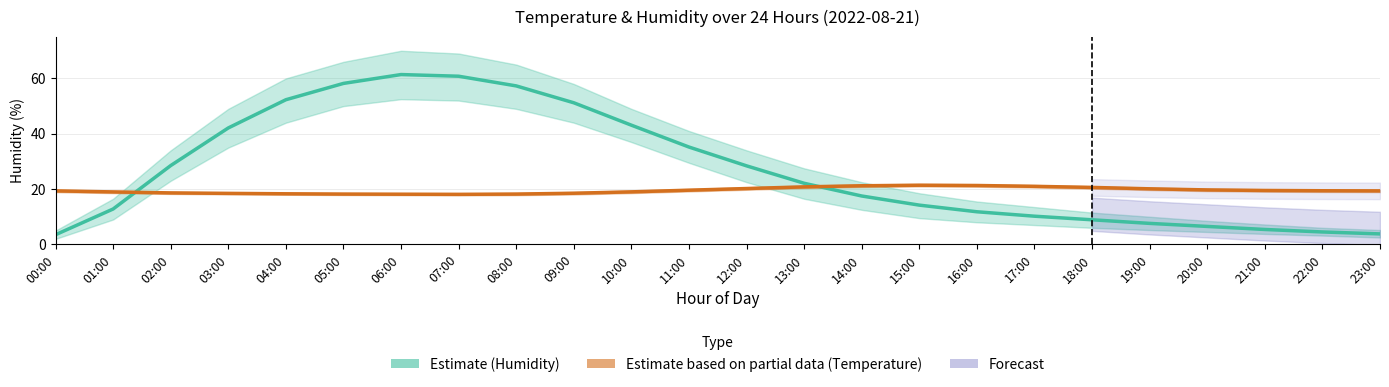

At which category does Temperature (Estimate based on partial data) reach its first local peak?

15:00